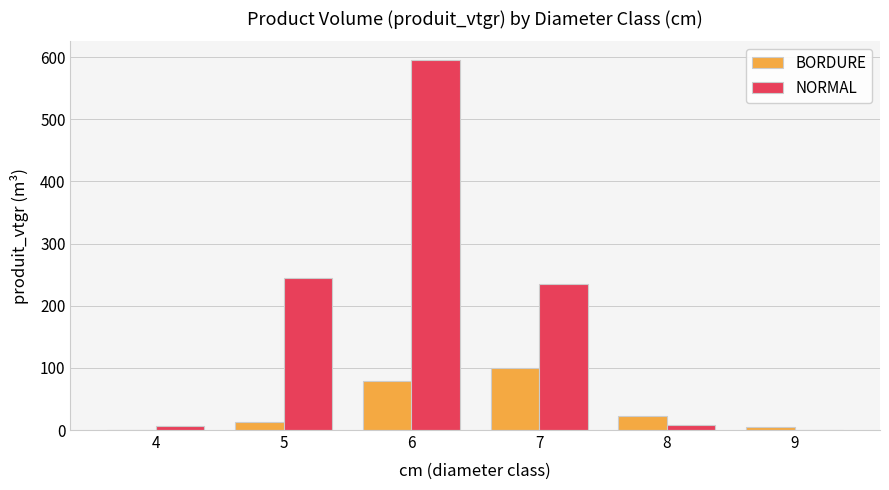

Between 4 and 5, which series saw the biggest shift?

NORMAL